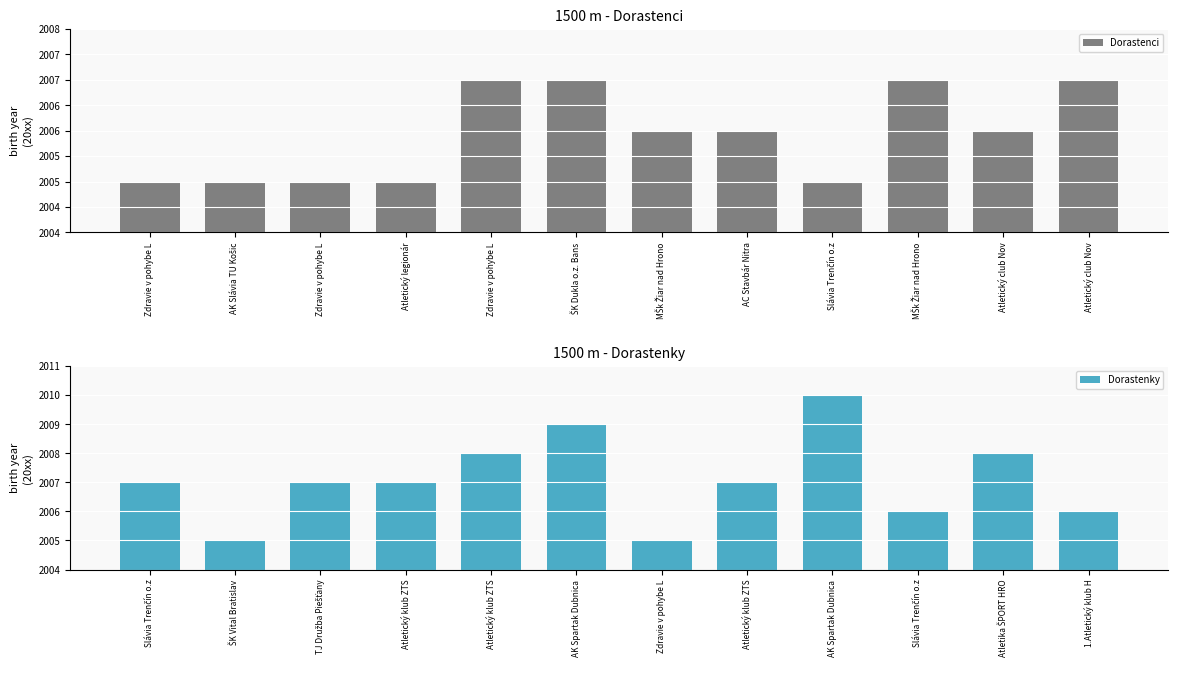

How many values in the Dorastenky series are below 7?

4